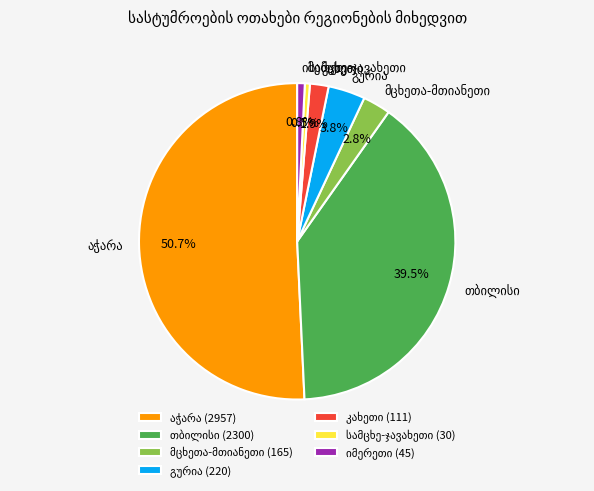

Does any single category account for the majority?

Yes